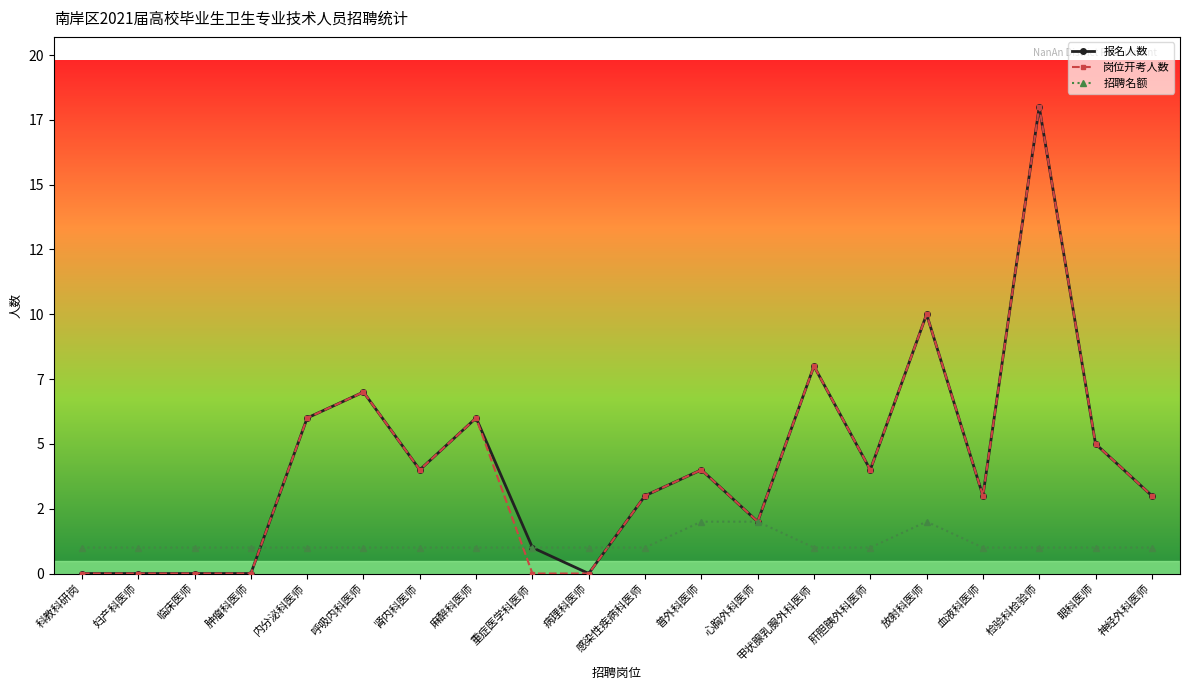

Is this an area chart (filled region under the line)?

No